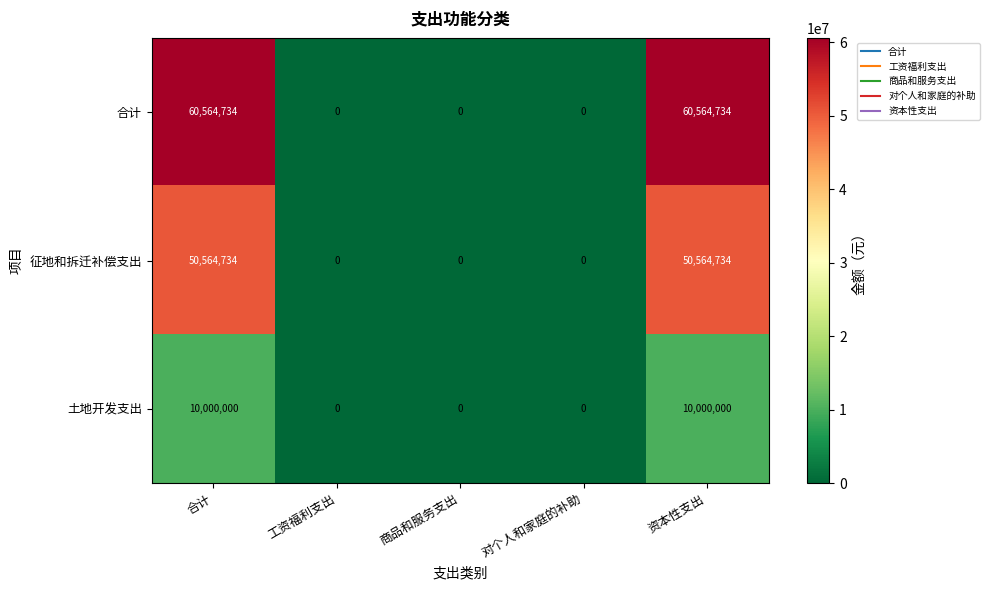

What is the maximum value for 土地开发支出?

10000000